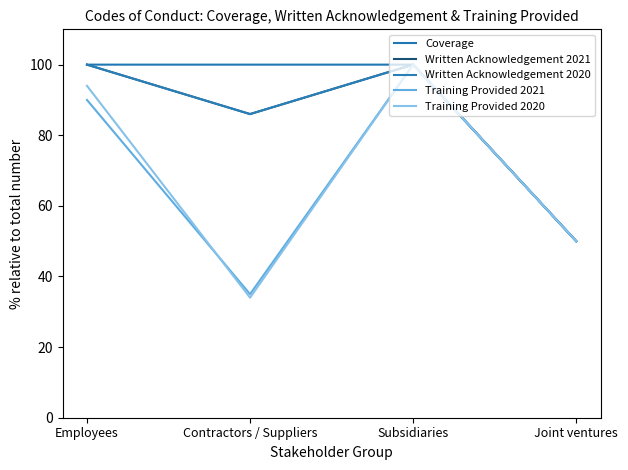

At which label does Written Acknowledgement 2021 reach its peak?

Employees